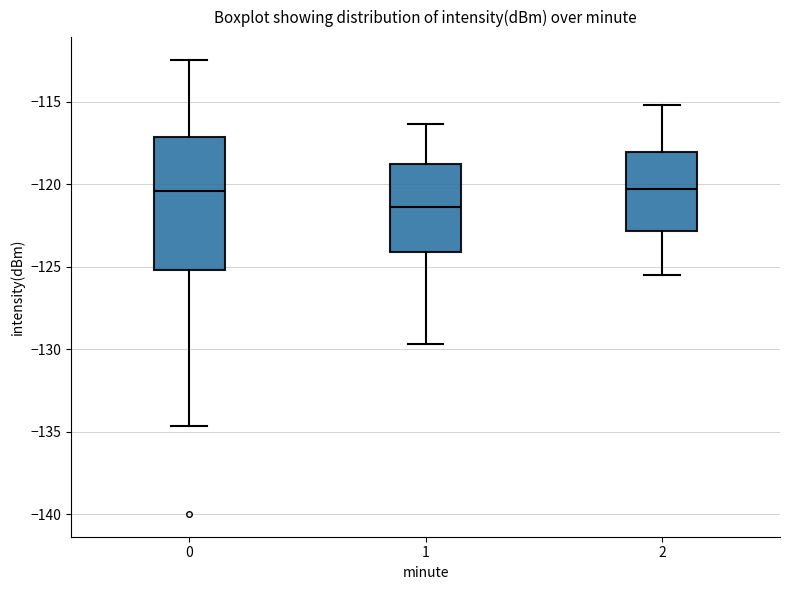

Which box is the tallest, from its lower edge to its upper edge?

0